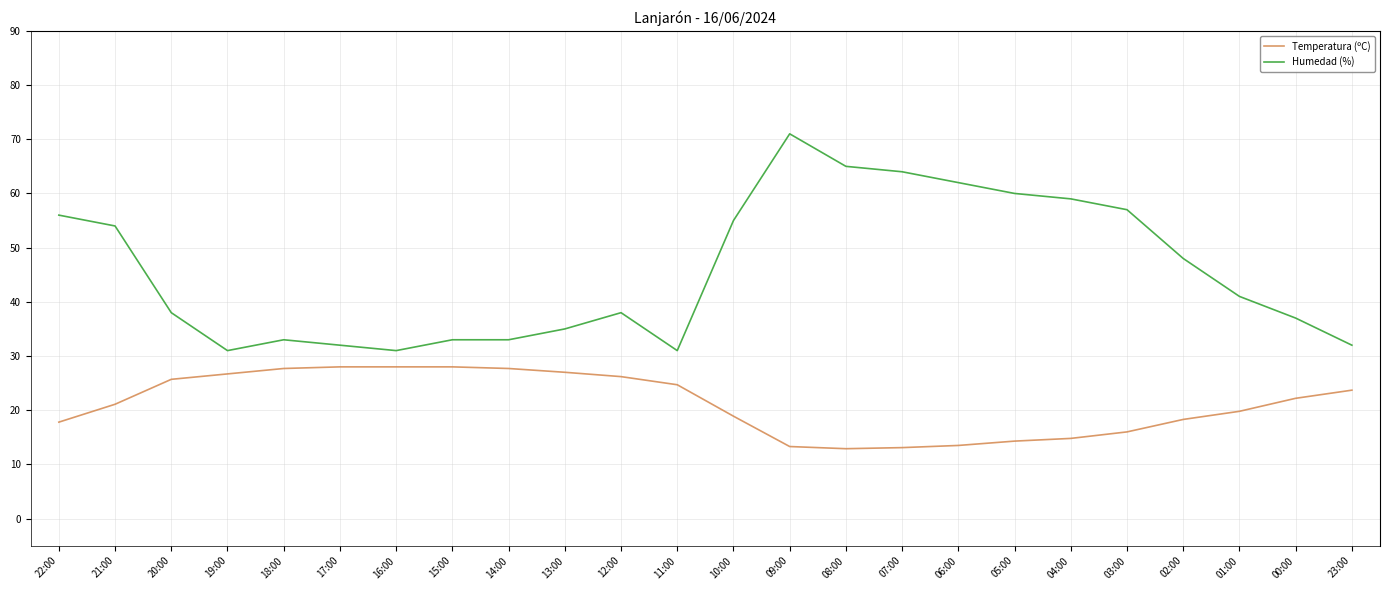

Where does the Temperatura (ºC) series first go above 22?

20:00